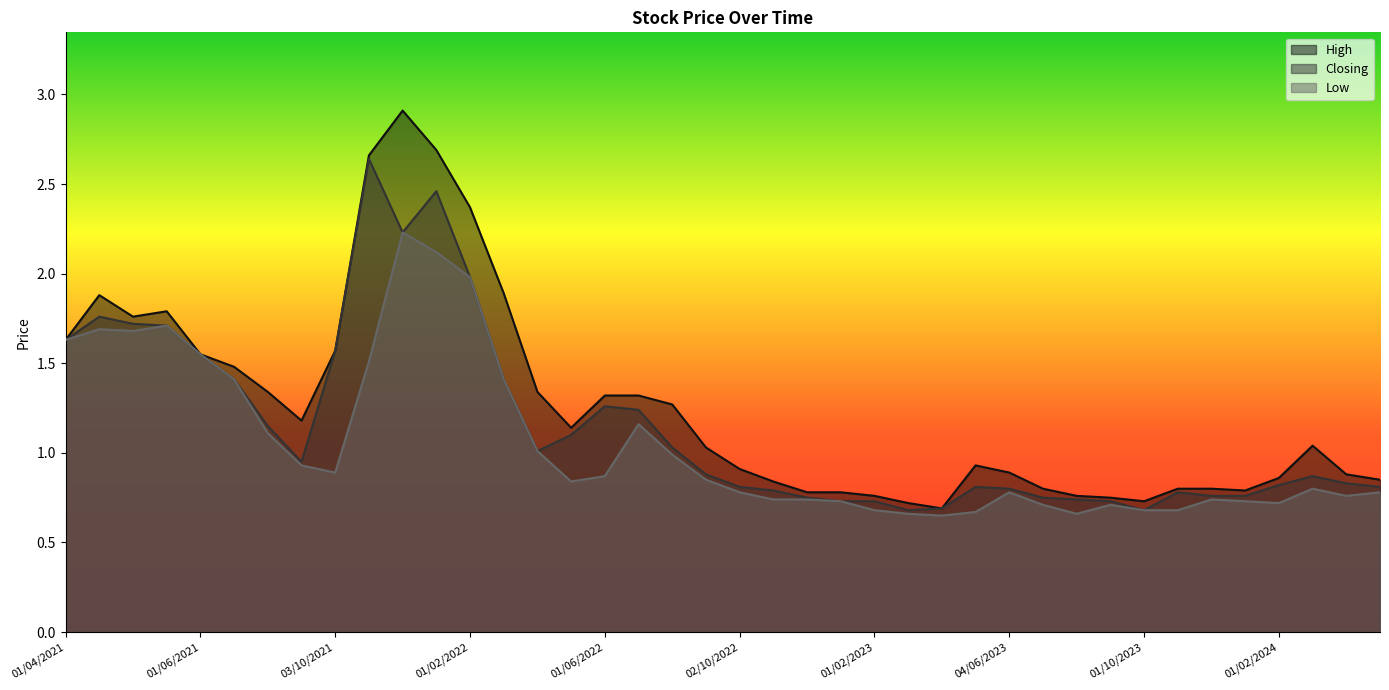

How many values in the High series exceed 1?

21